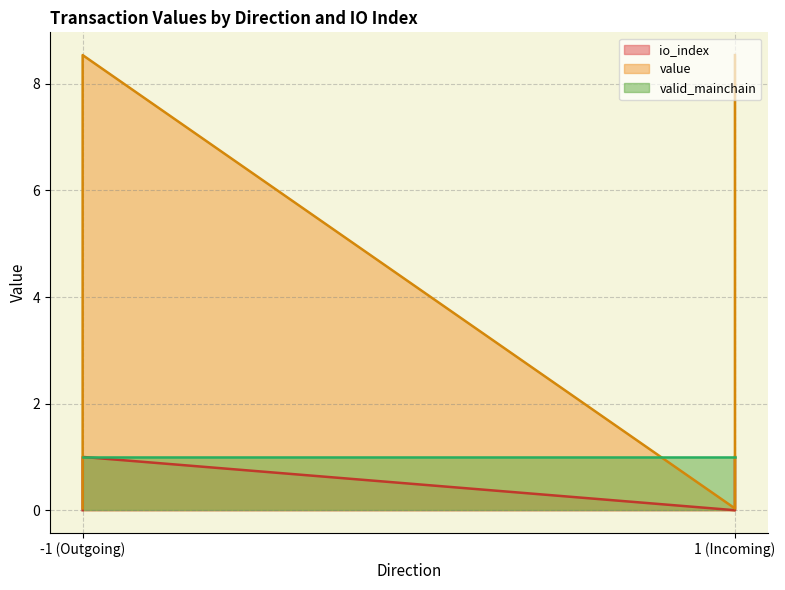

Which series has the largest total across all categories?

value